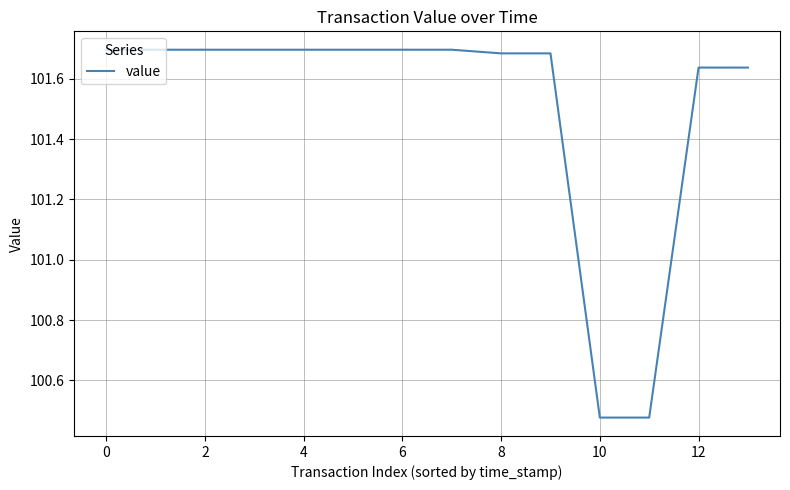

What is the difference between the maximum and minimum values?

1.2